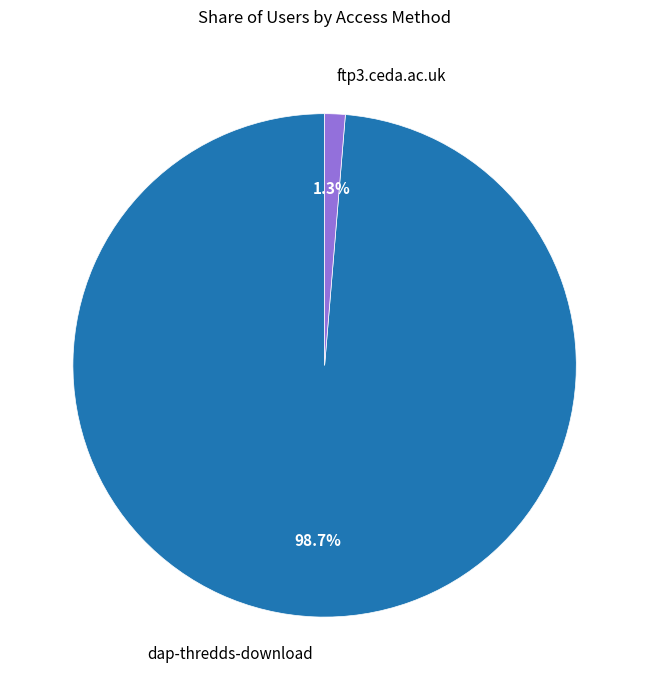

What is the majority slice?

dap-thredds-download